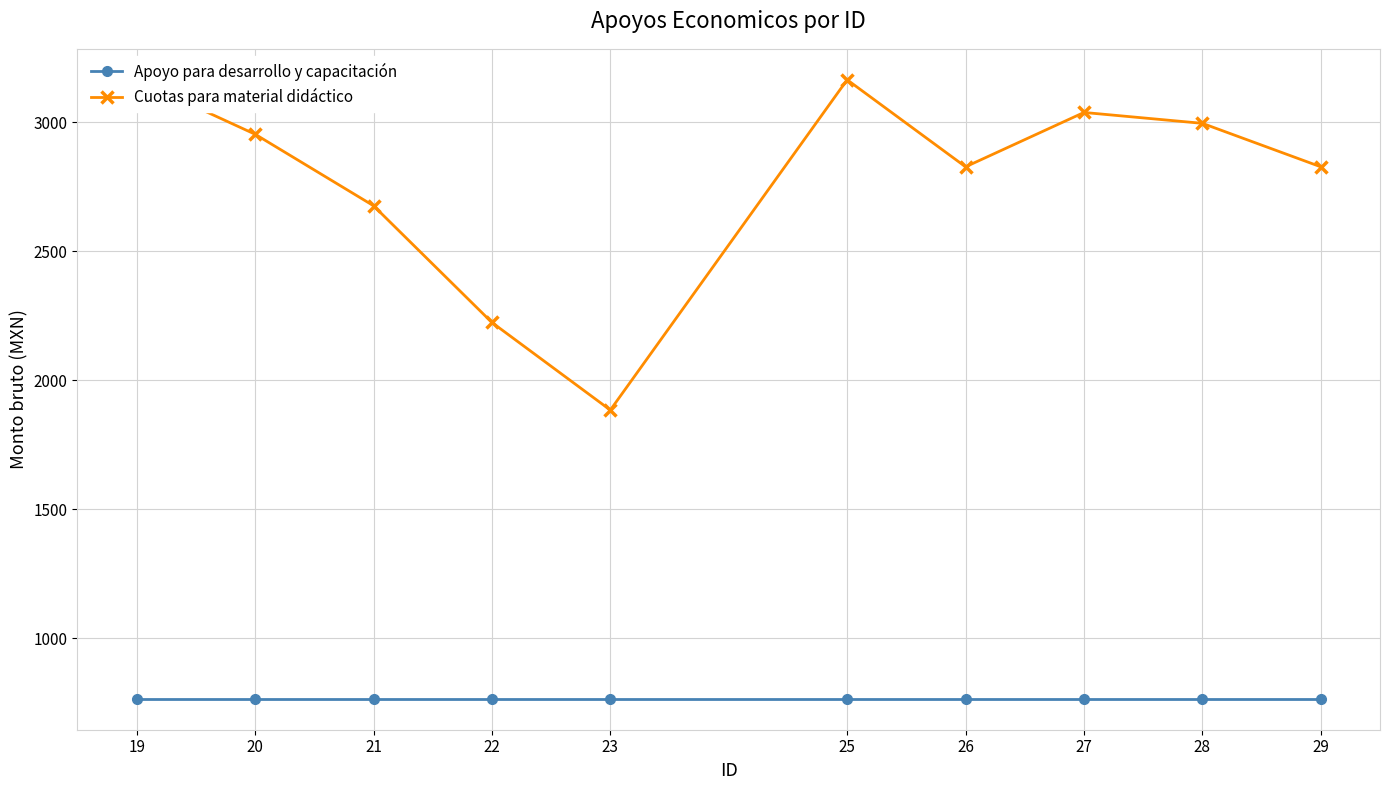

Between 23 and 19, which is larger?

23